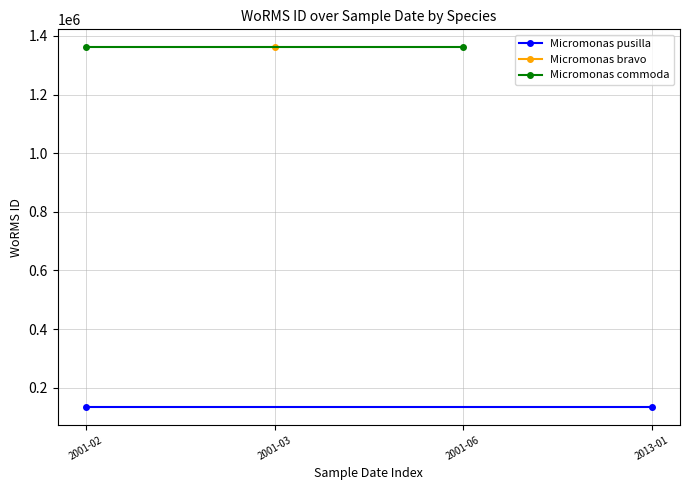

Which series has the largest range (max minus min)?

Micromonas pusilla